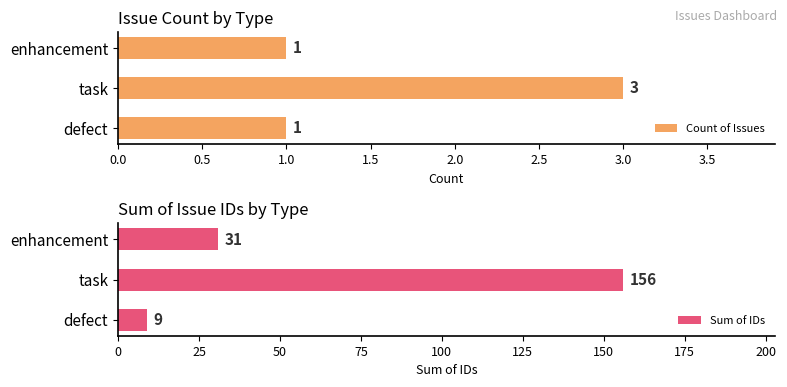

Is it true that Count of Issues equals 1 at enhancement?

True